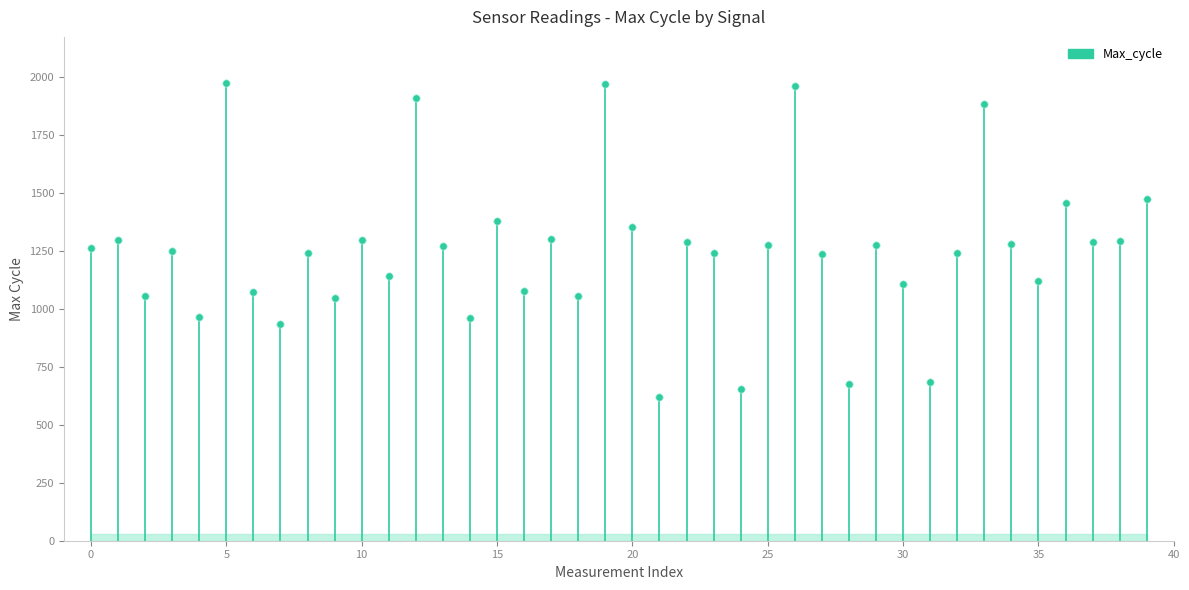

What is the range of Y values (max minus min)?

1356